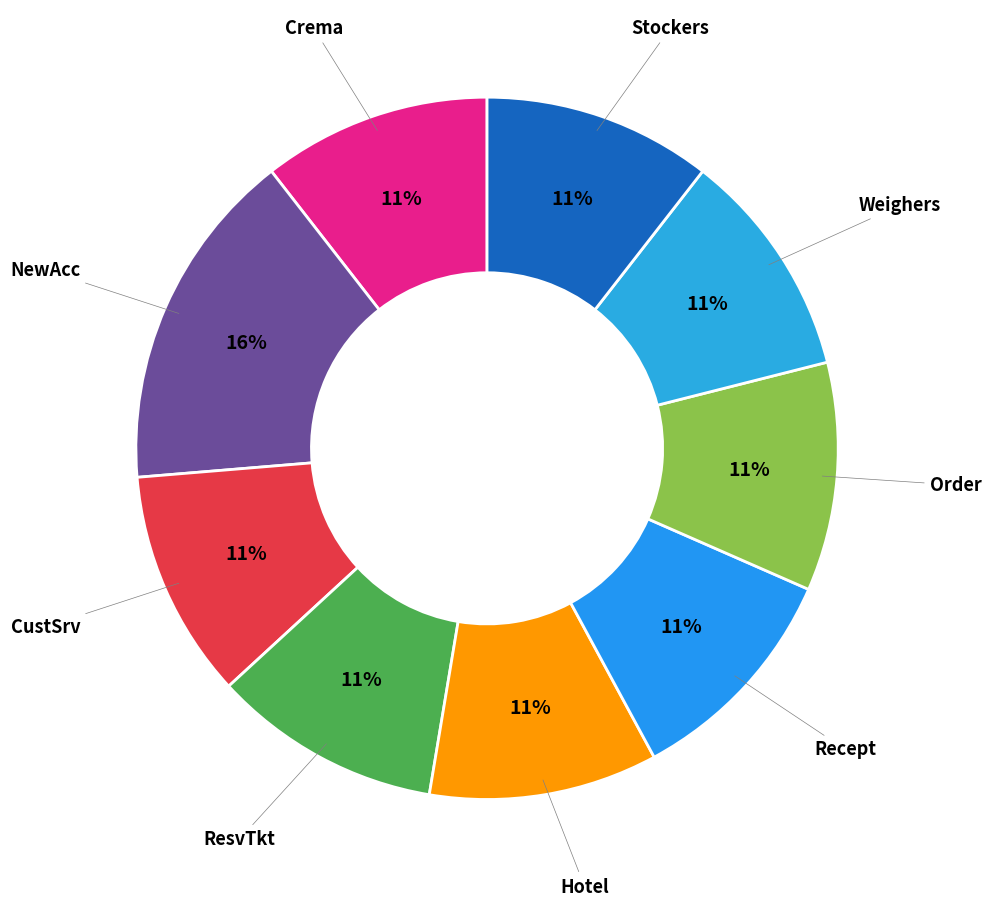

Count the number of slices in the pie.

9